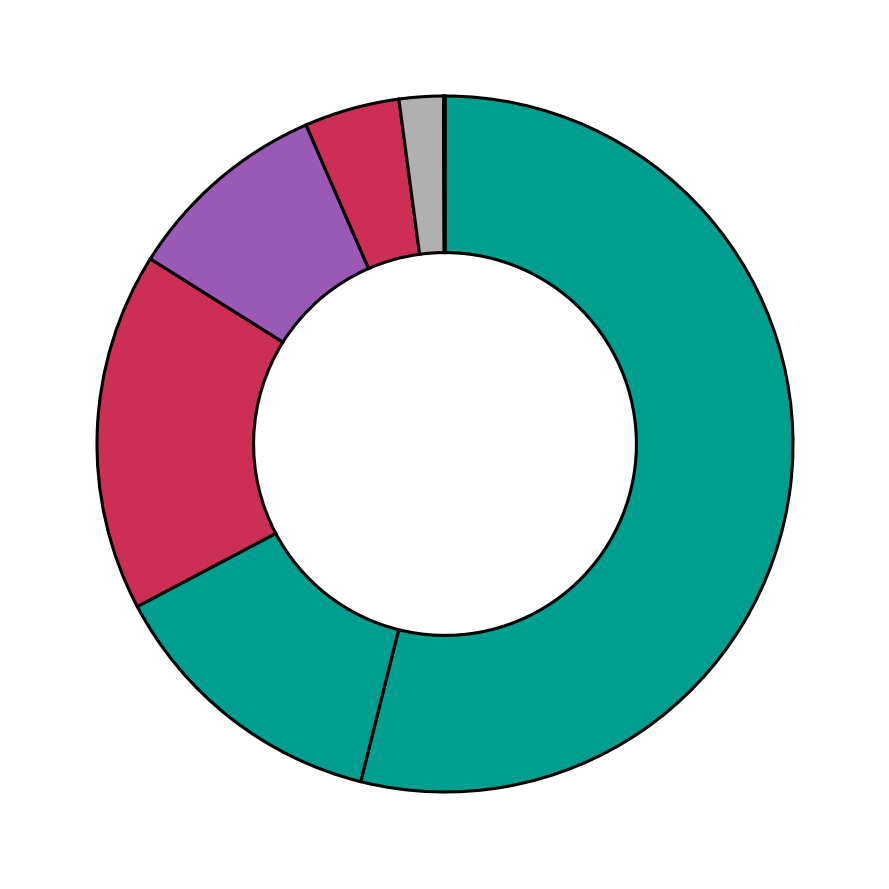

Rank the categories by value from lowest to highest.

Arable land, Open spaces with little or no vegetation, Other, Permanent crops, Forests, Heterogeneous agricultural areas, Shrub and/or herbaceous vegetation